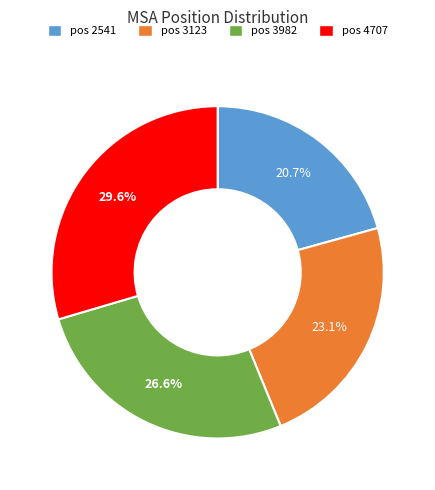

Is there a majority slice in this chart?

No